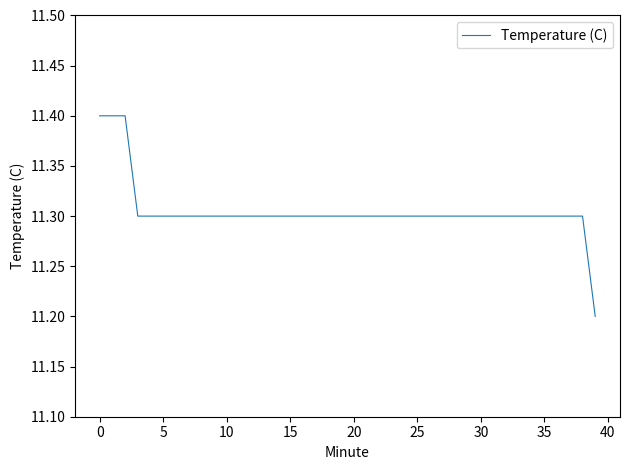

Count the values in the range 11 to 12.

40